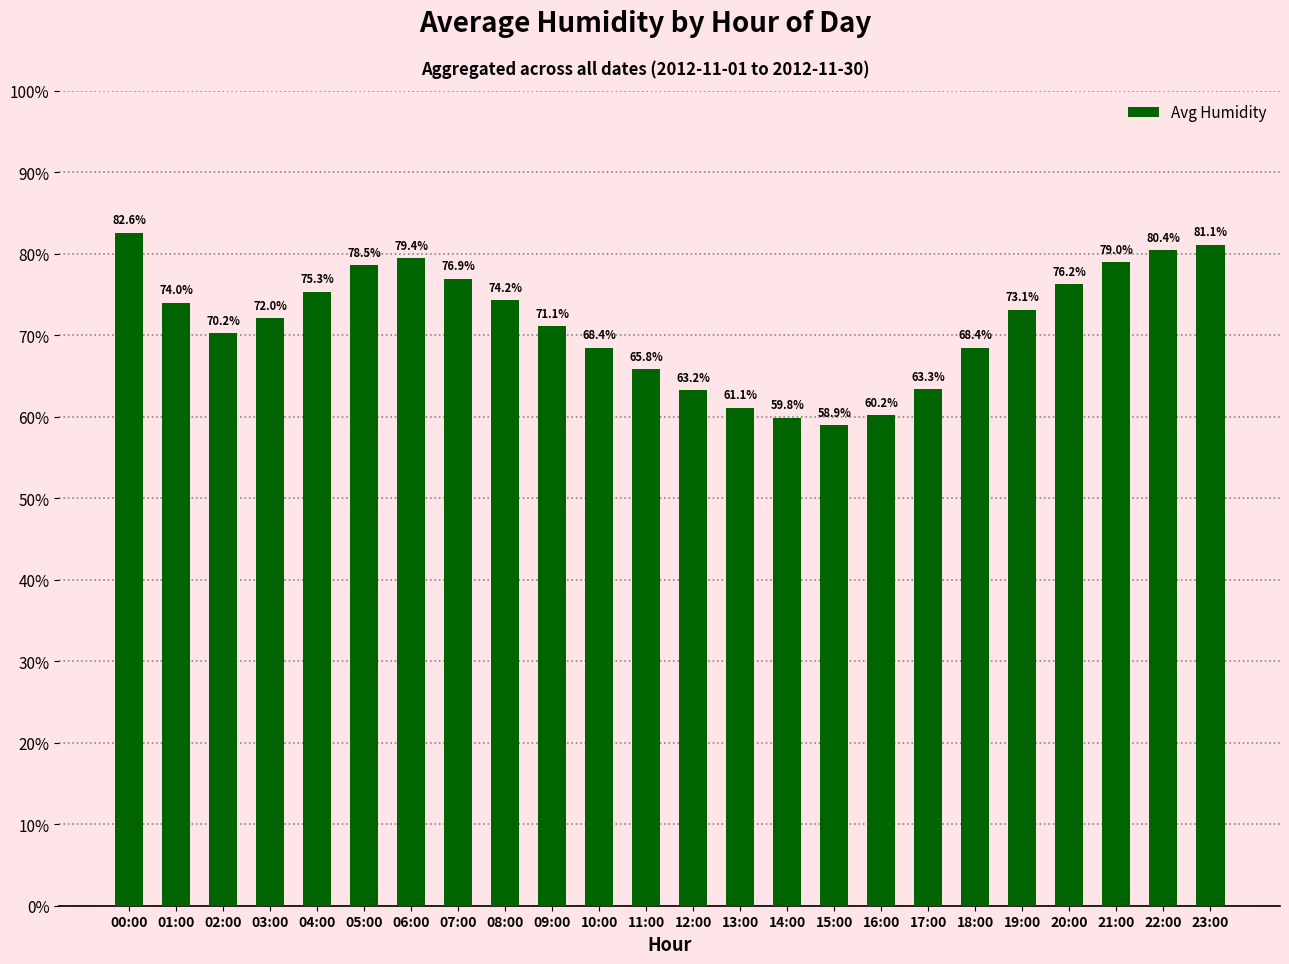

What is the label of the 15th bar from the left?

14:00